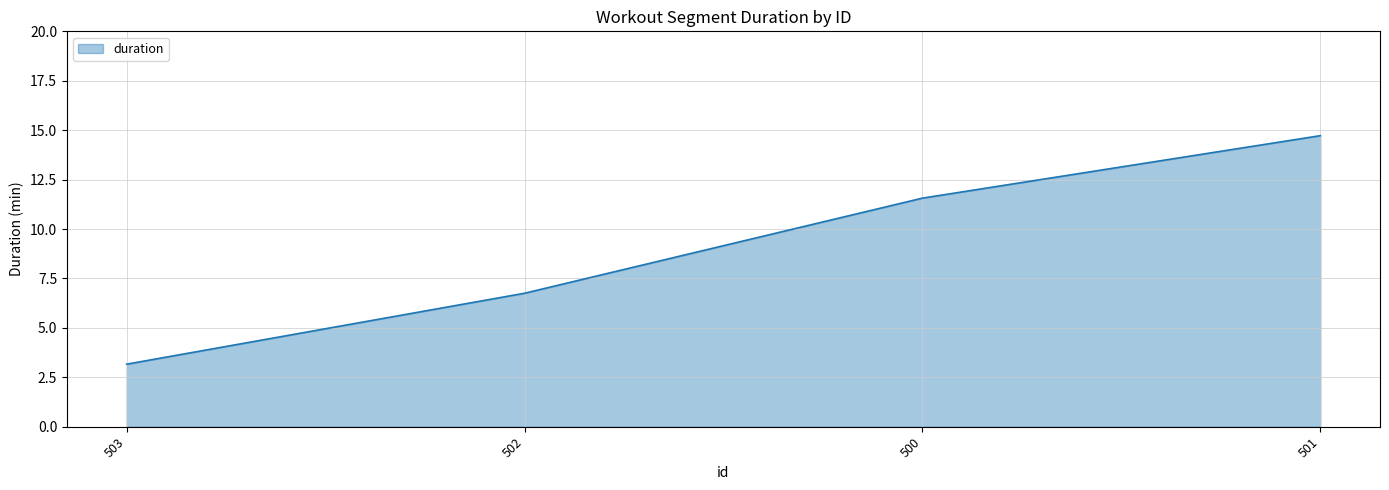

What is the change in value from 503 to 502?

+3.6